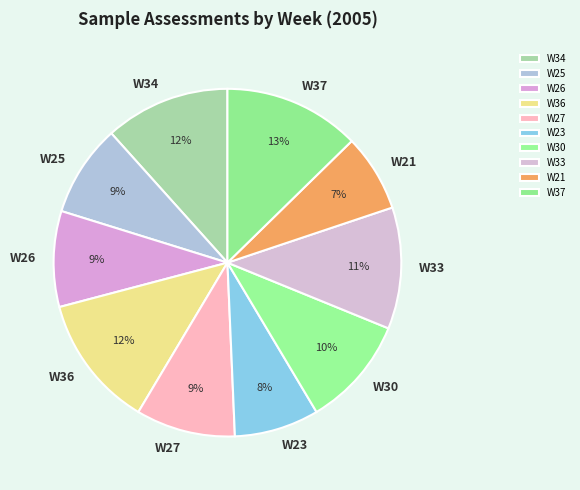

The W37 slice represents 13% of the pie. True or false?

True